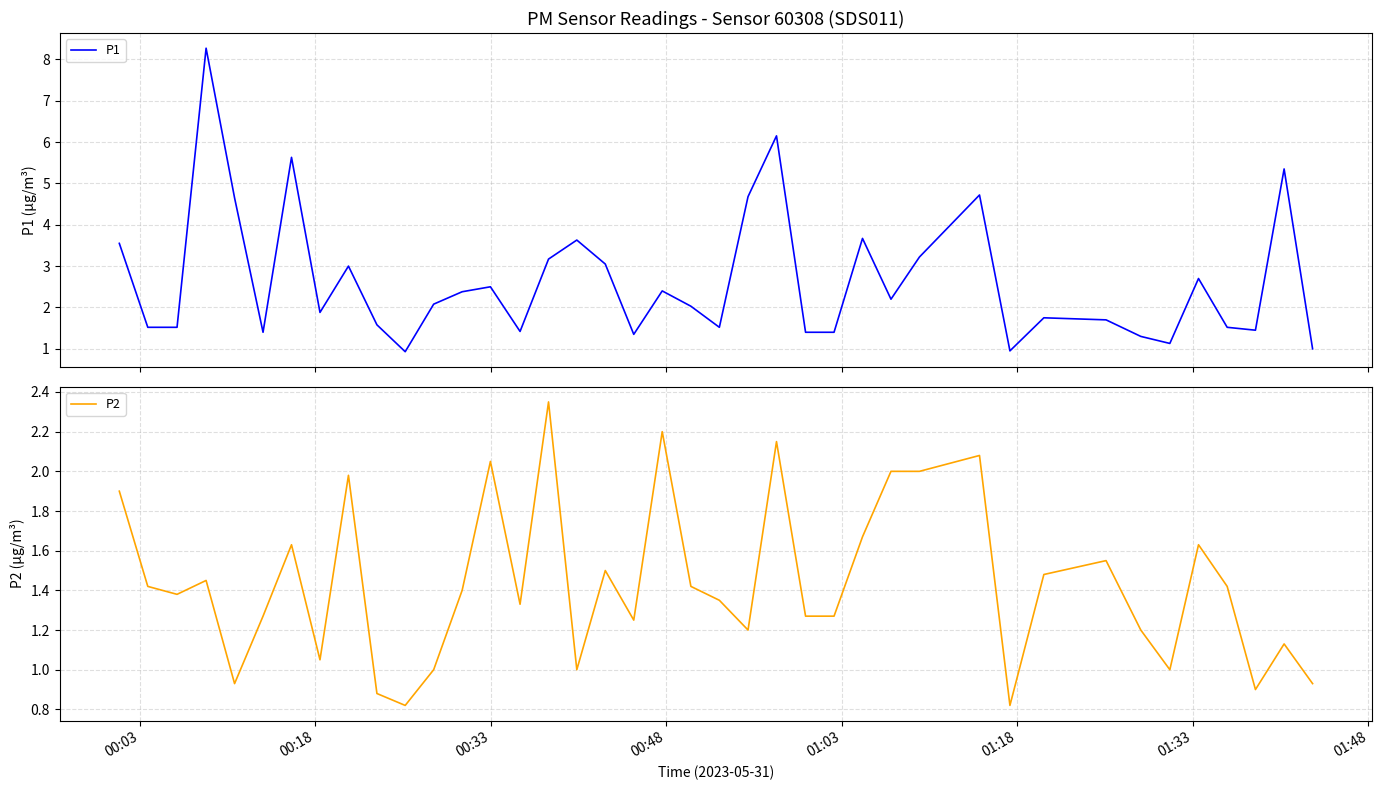

Is this an area chart (filled region under the line)?

No